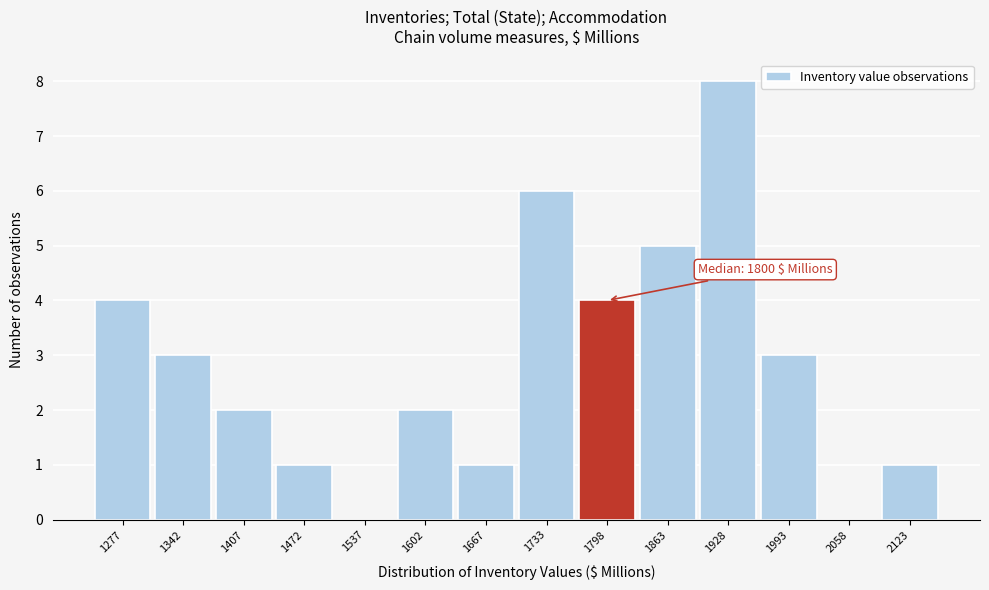

Reading left to right, extract all data points from this chart.

1277=4	1342=3	1407=2	1472=1	1537=0	1602=2	1667=1	1733=6	1798=4	1863=5	1928=8	1993=3	2058=0	2123=1